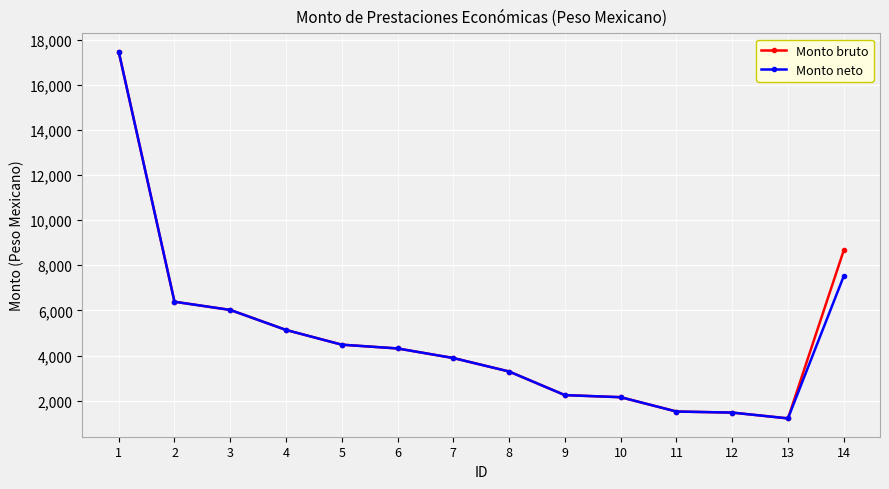

What are all the series names shown in the legend?

Monto bruto, Monto neto